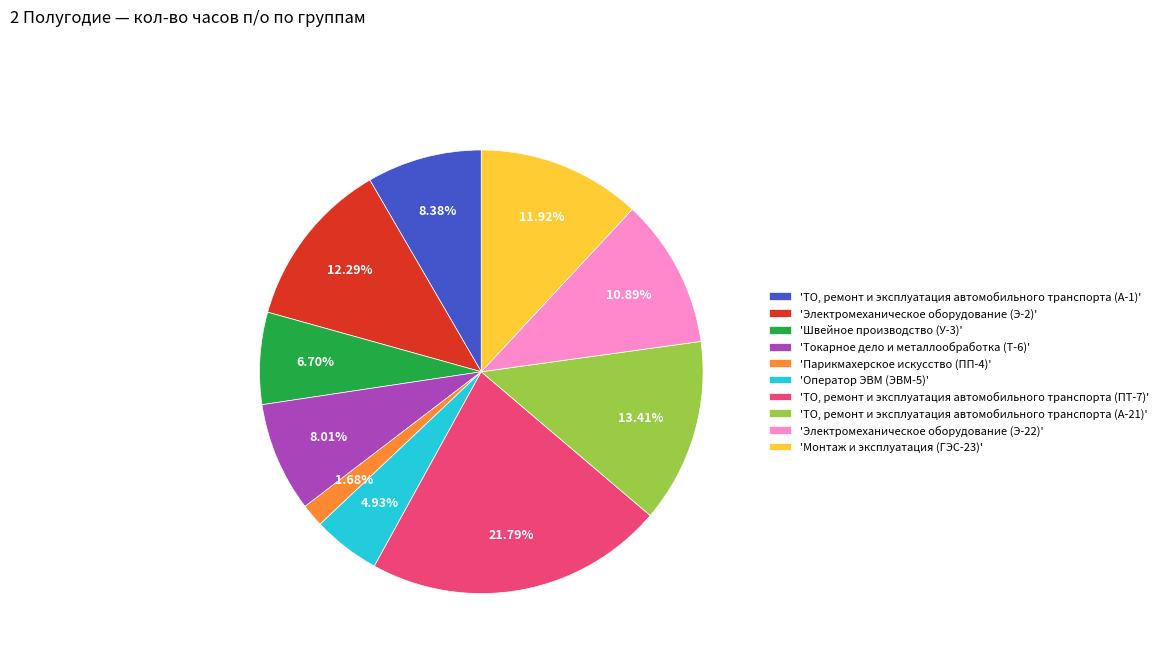

How many segments does this pie chart have?

10